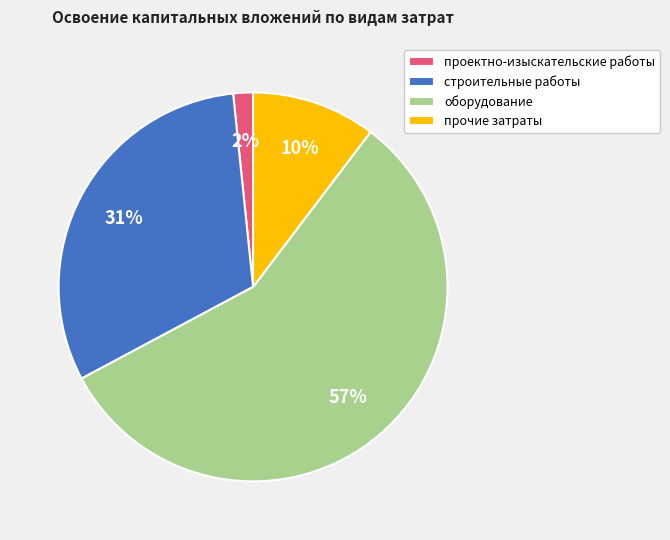

What is the smallest slice in the pie chart?

проектно-изыскательские работы